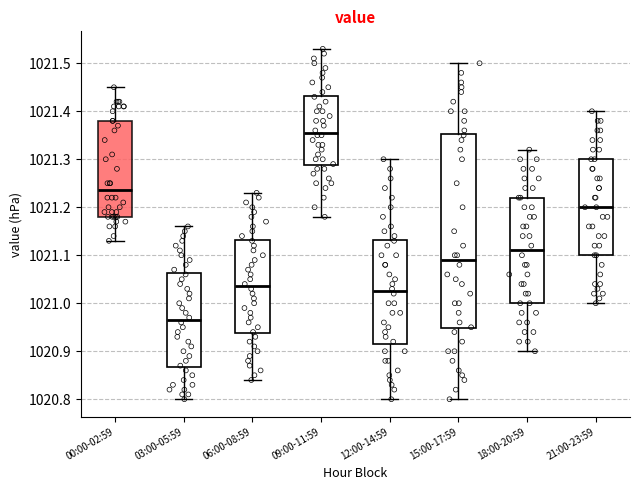

Which box has the highest median line?

09:00-11:59